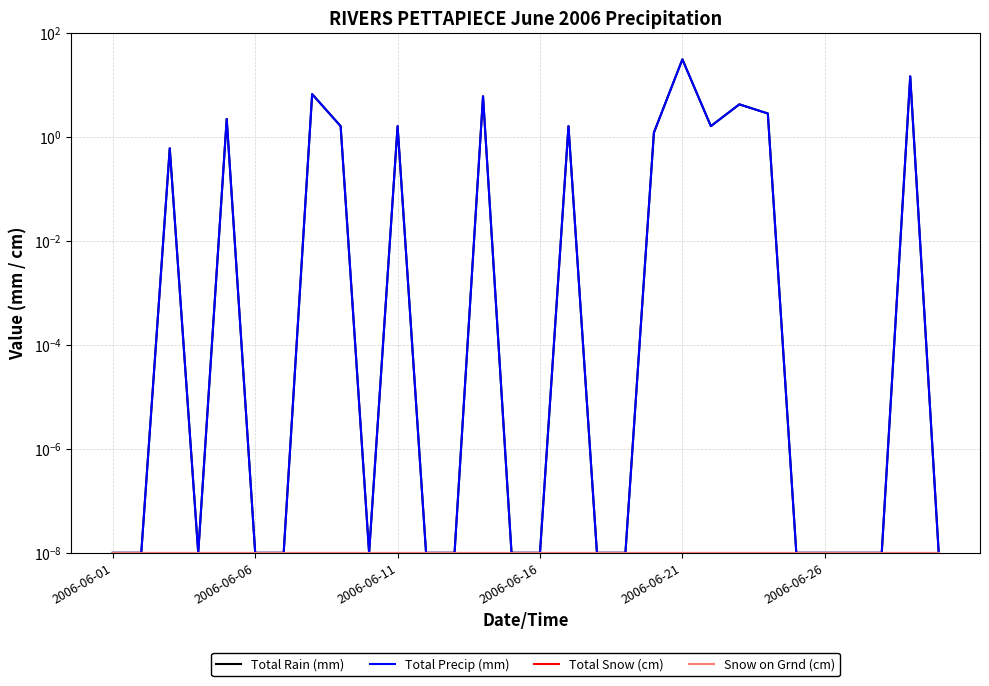

What is the difference between the highest and lowest values at 21?

1.6